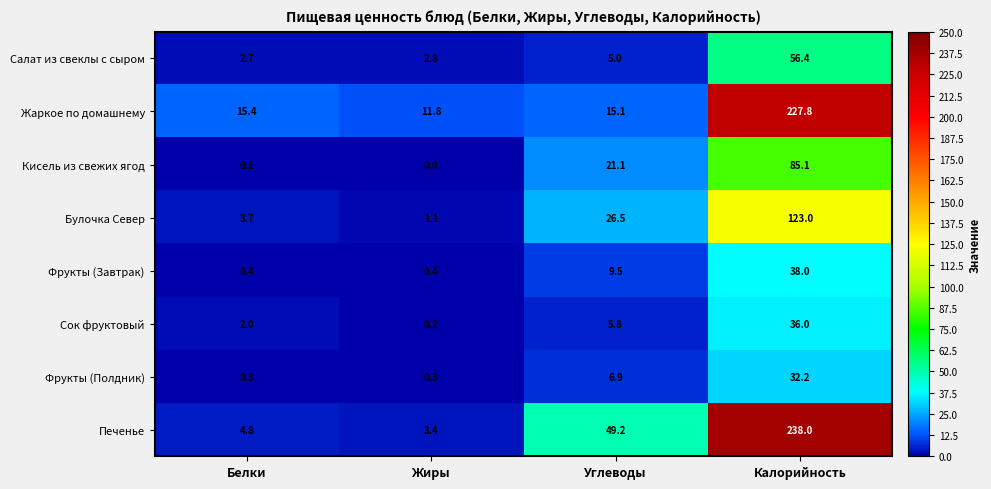

What is the greatest value displayed?

238.0